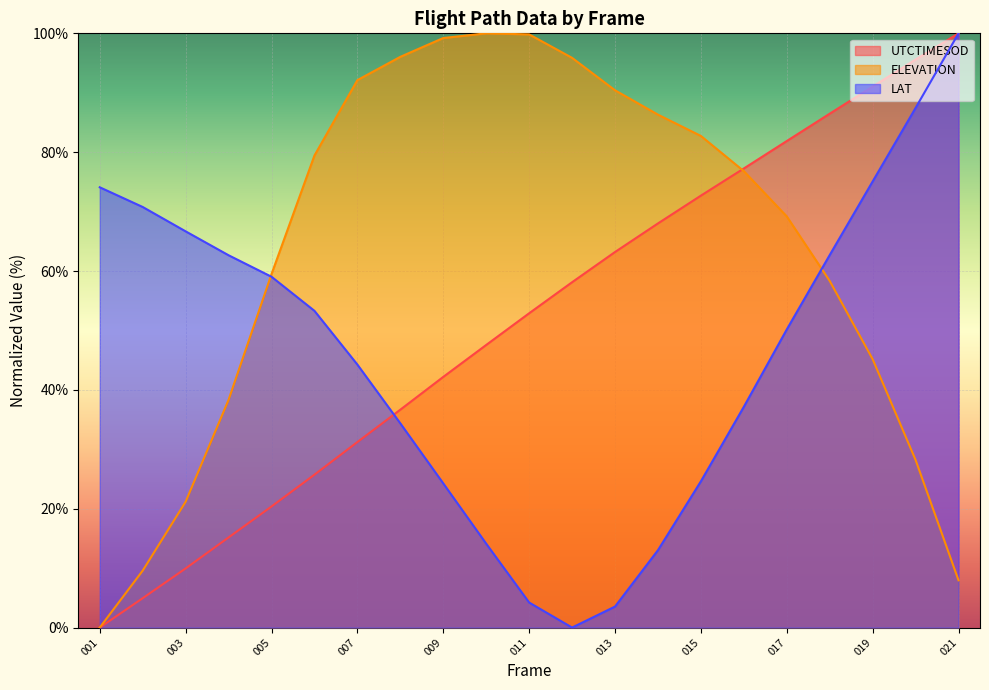

What is the sum of all ELEVATION values?

1336.2